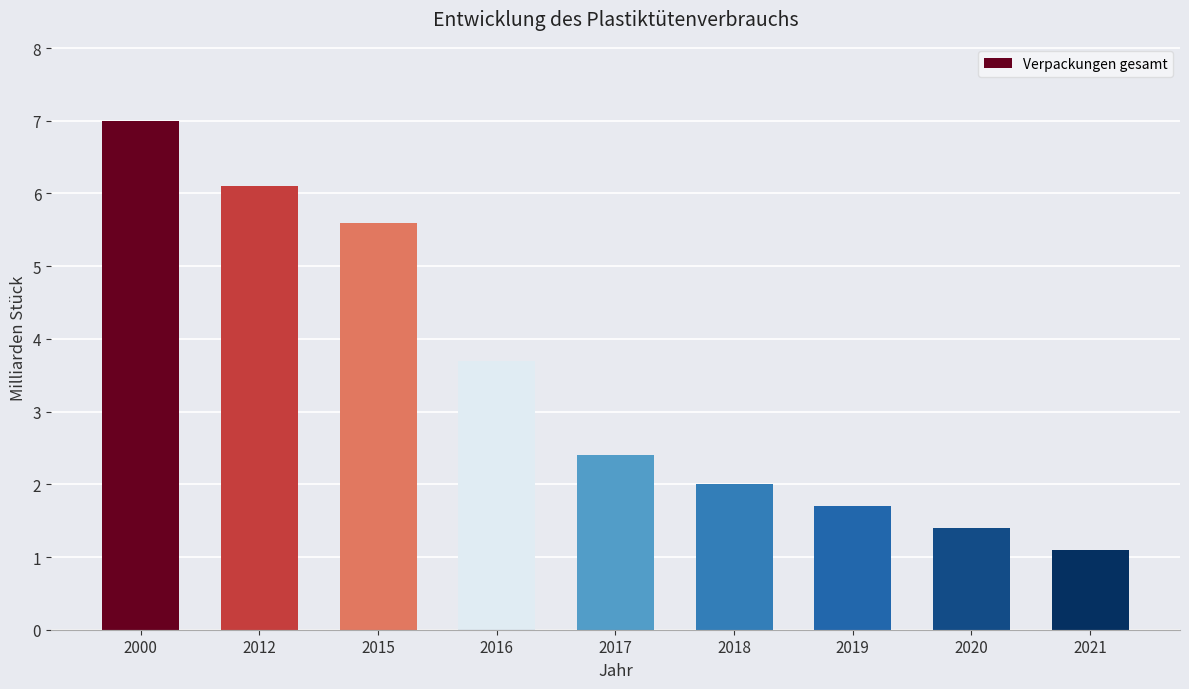

Reading left to right, what are all the values shown in this chart?

2000=7.0	2012=6.1	2015=5.6	2016=3.7	2017=2.4	2018=2.0	2019=1.7	2020=1.4	2021=1.1